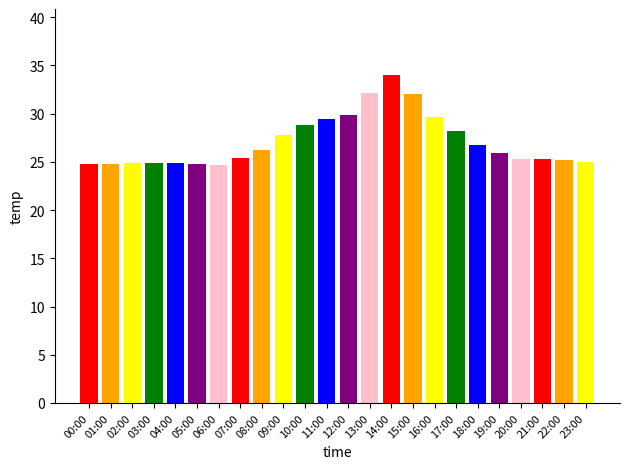

What is the change in value from 12:00 to 23:00?

-4.9